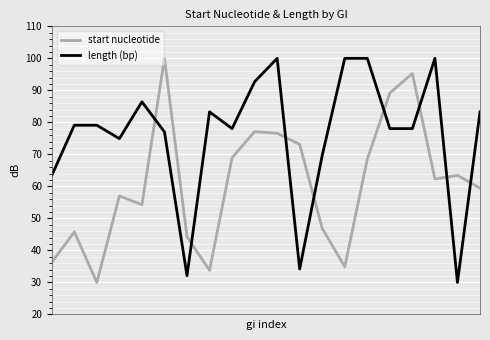

What is the difference between the second highest and second lowest values in the length (bp) series?

67.9